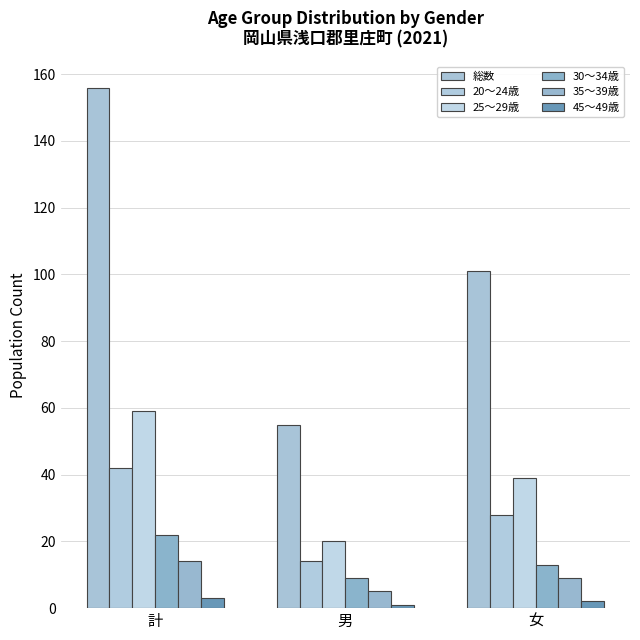

True or false: 35～39歳 has a value of 2 at 男.

False